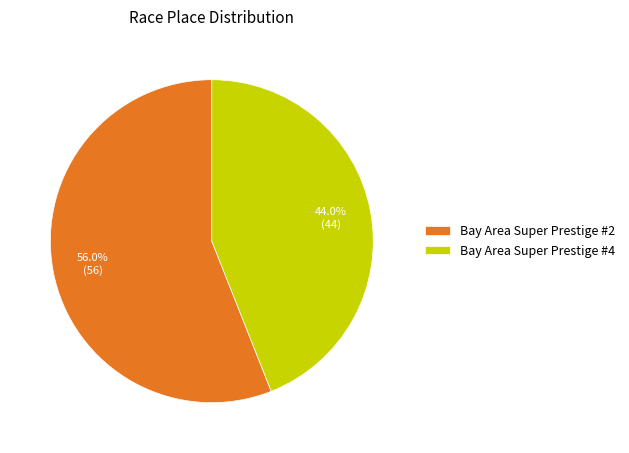

Is the sum of Bay Area Super Prestige #4 and Bay Area Super Prestige #2 greater than half?

Yes